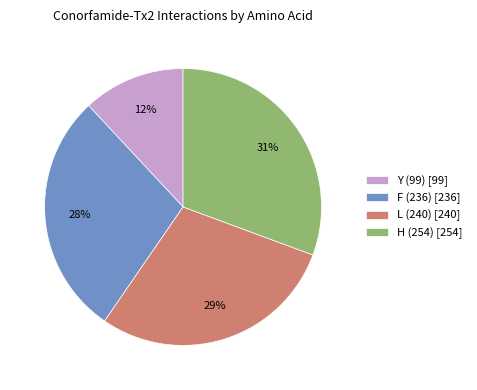

Do L (240) and H (254) together represent more than half of the pie?

Yes